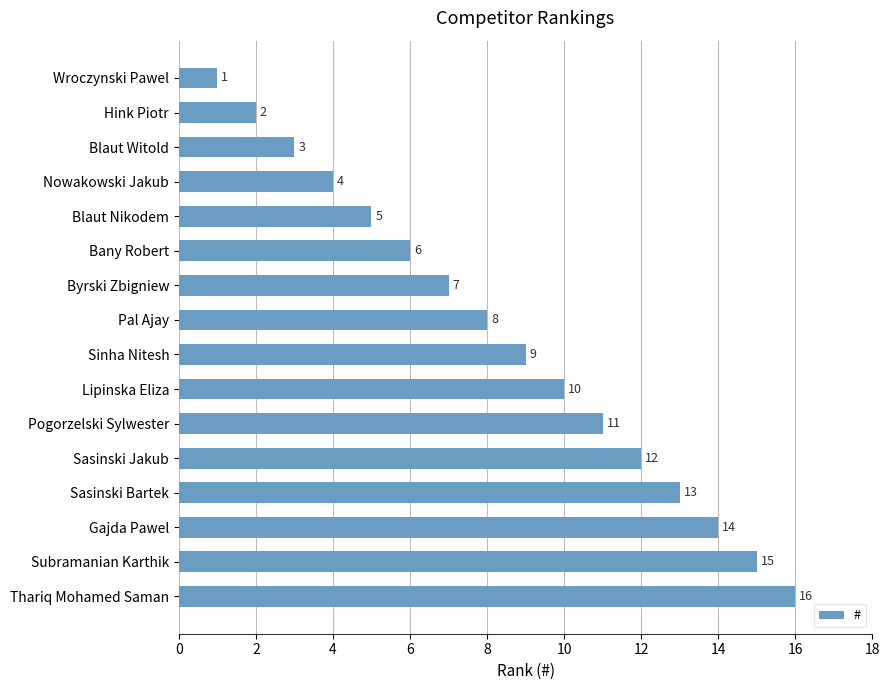

True or false: the data shows 2 at Blaut Witold.

False